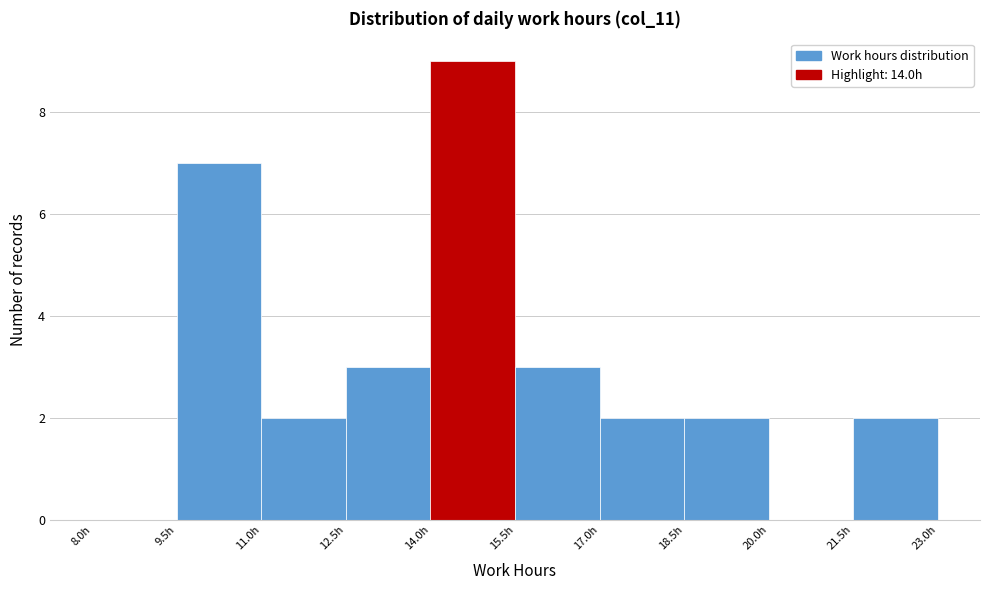

How tall is the bar that spans 17.0 to 18.5 on the x-axis? Neither the bar edges nor the heights are printed on the chart, so give them approximately, as read against the axes.

2